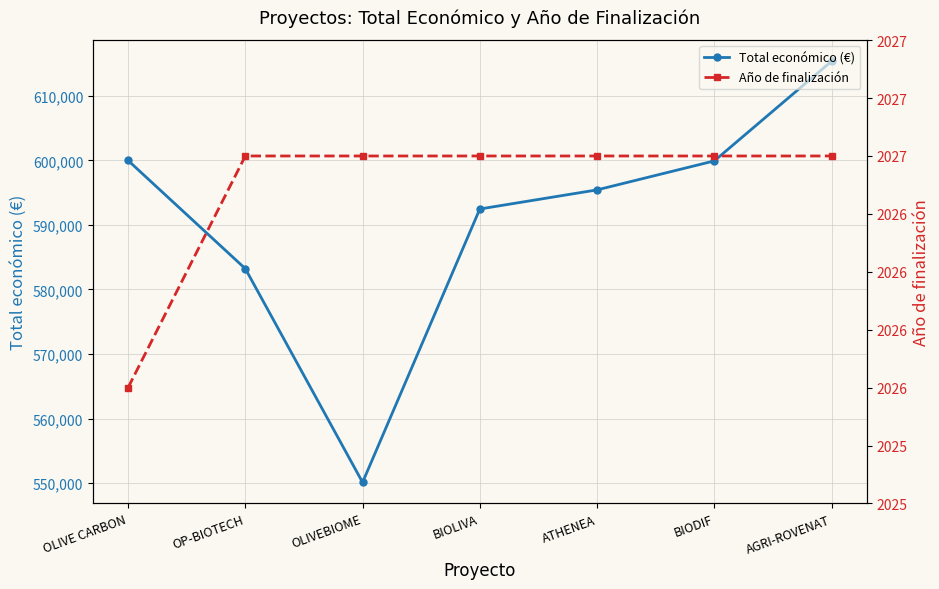

Reading left to right, extract all data points from this chart.

Total económico (€): 599992	583223	550111	592475	595436	599927	615375
Año de finalización: 2026	2027	2027	2027	2027	2027	2027